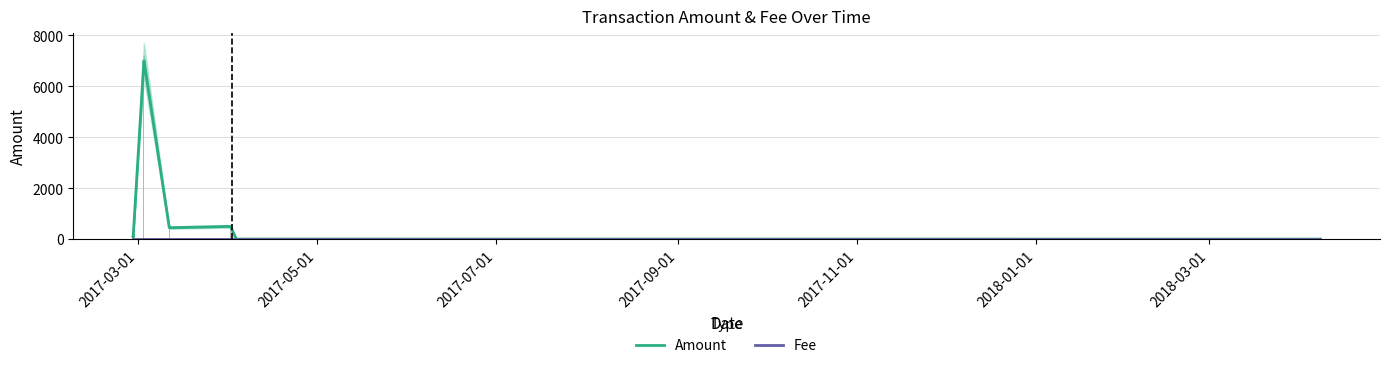

What is the sum of all Fee values?

12.0